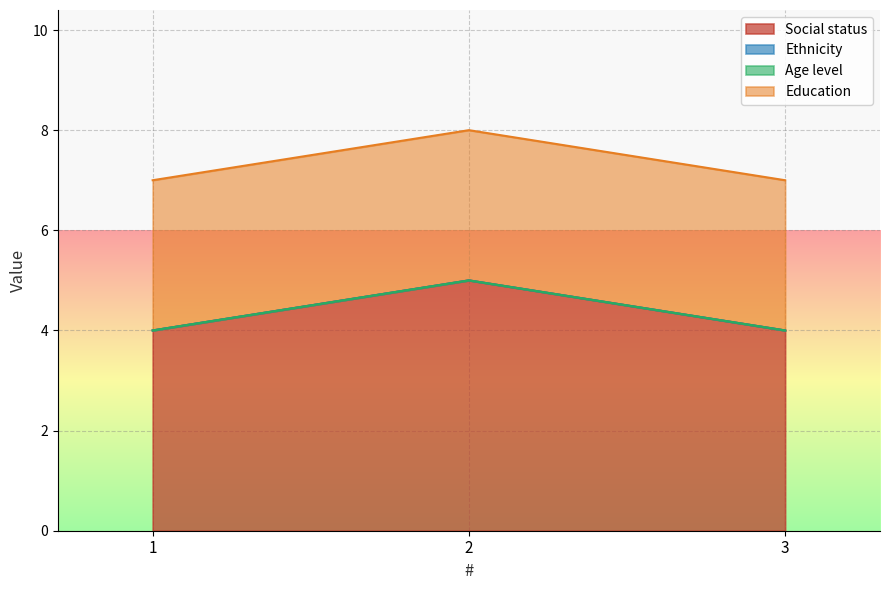

What is the difference between the highest and lowest values at 3?

4